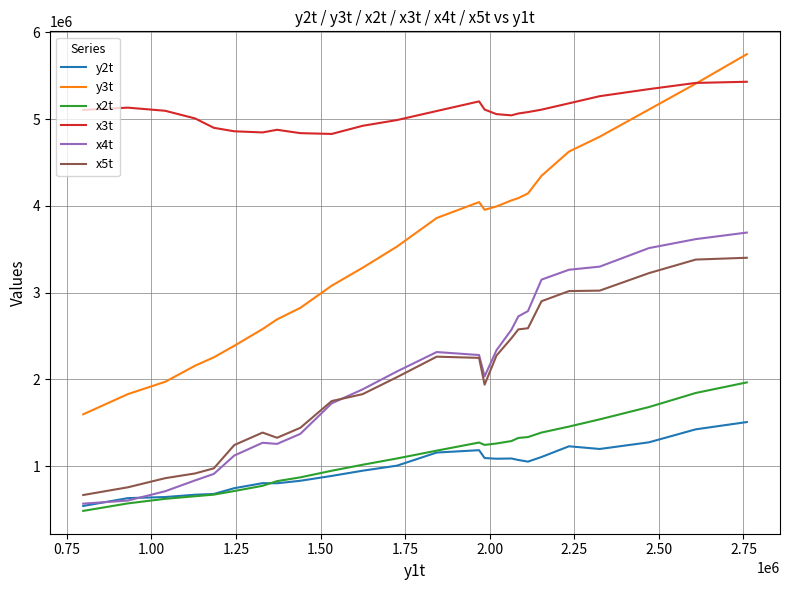

What is the average value of the x5t series?

2018652